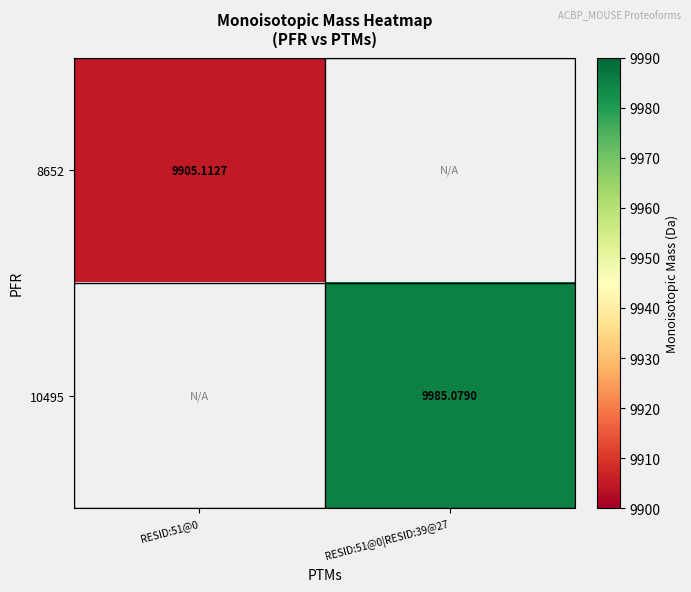

True or false: 8652 has a value of 9905.1 at RESID:51@0.

True